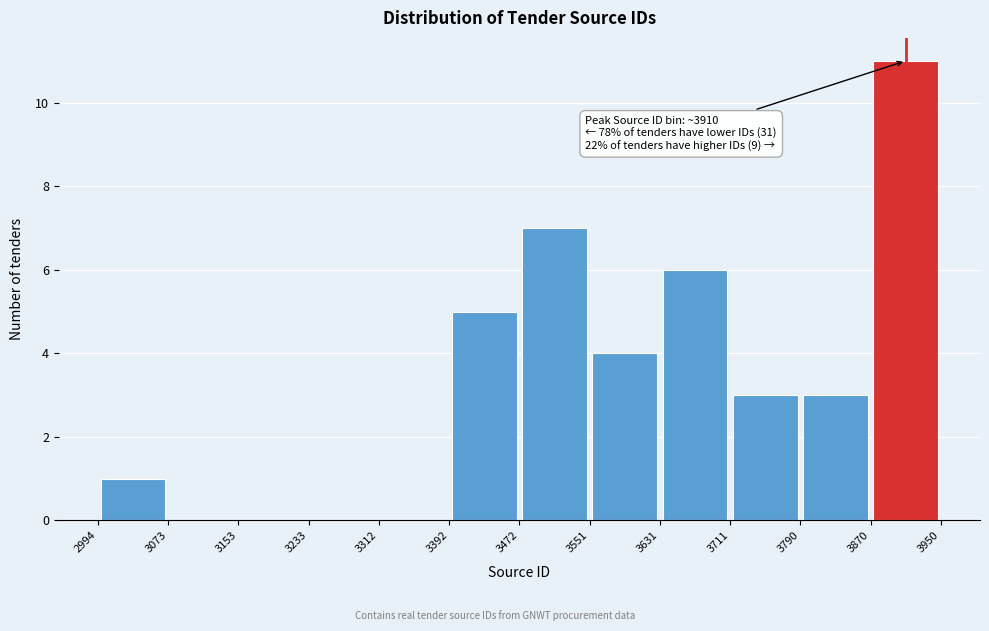

Which range on the x-axis has the tallest bar?

3870 to 3950